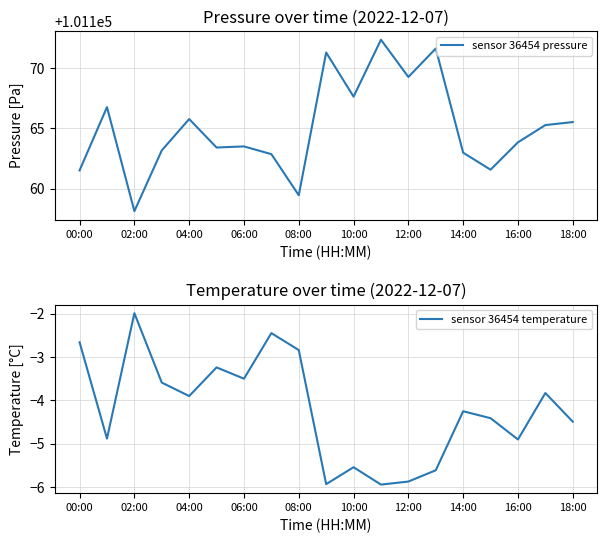

True or false: sensor 36454 temperature has a value of -2.4 at 12:00.

False